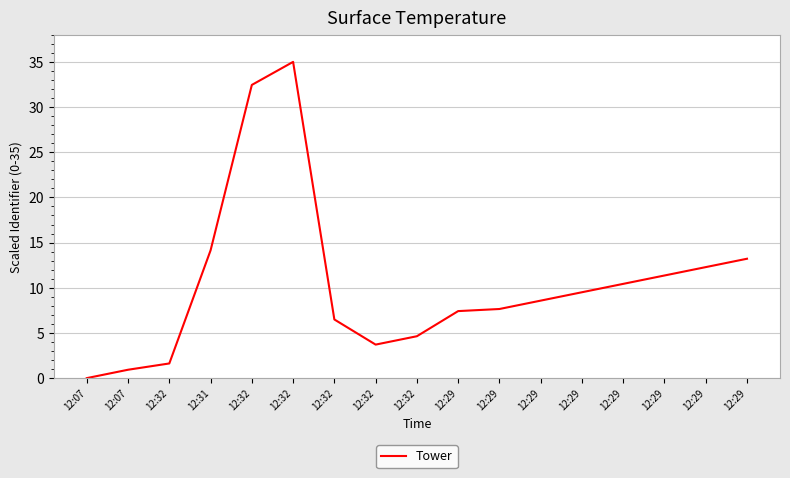

Reading left to right, transcribe all the data shown in this chart.

12:07=0.0	12:07=0.9	12:32=1.6	12:31=14.1	12:32=32.5	12:32=35.0	12:32=6.5	12:32=3.7	12:32=4.6	12:29=7.4	12:29=7.6	12:29=8.6	12:29=9.5	12:29=10.4	12:29=11.4	12:29=12.3	12:29=13.2